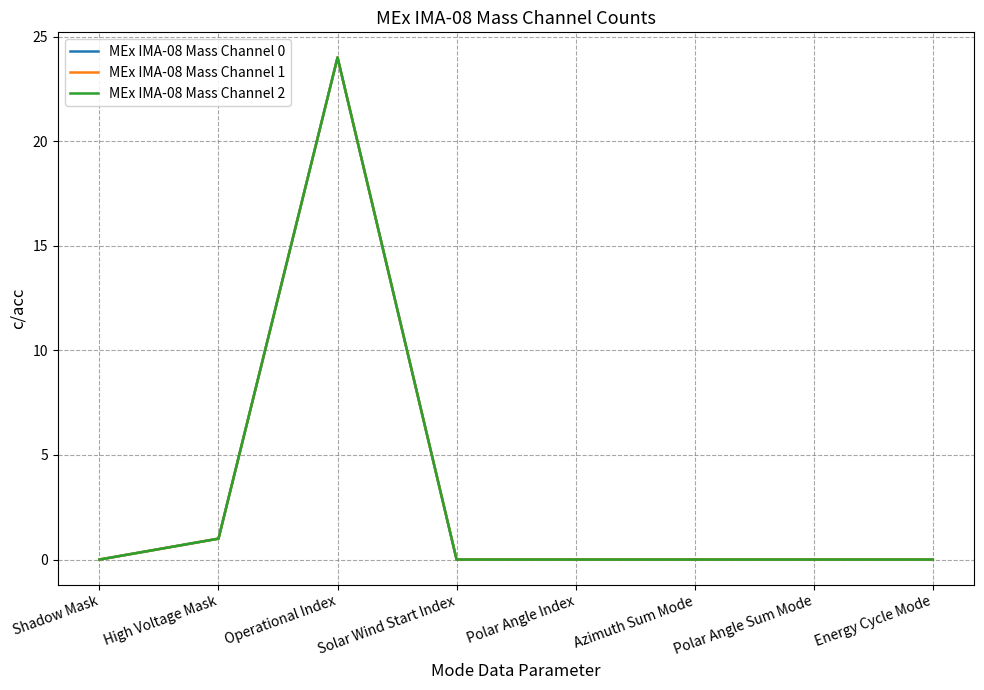

What position from the right is Shadow Mask?

8